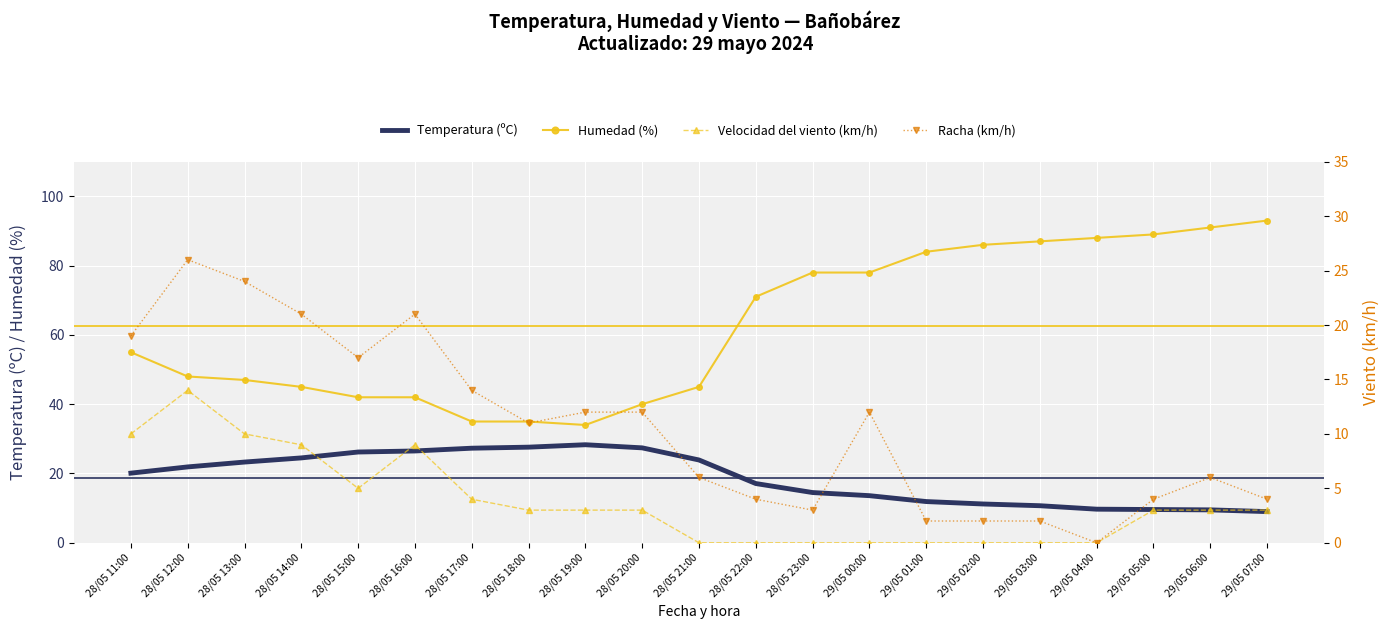

True or false: Humedad (%) and Temperatura (ºC) cross at least once.

False